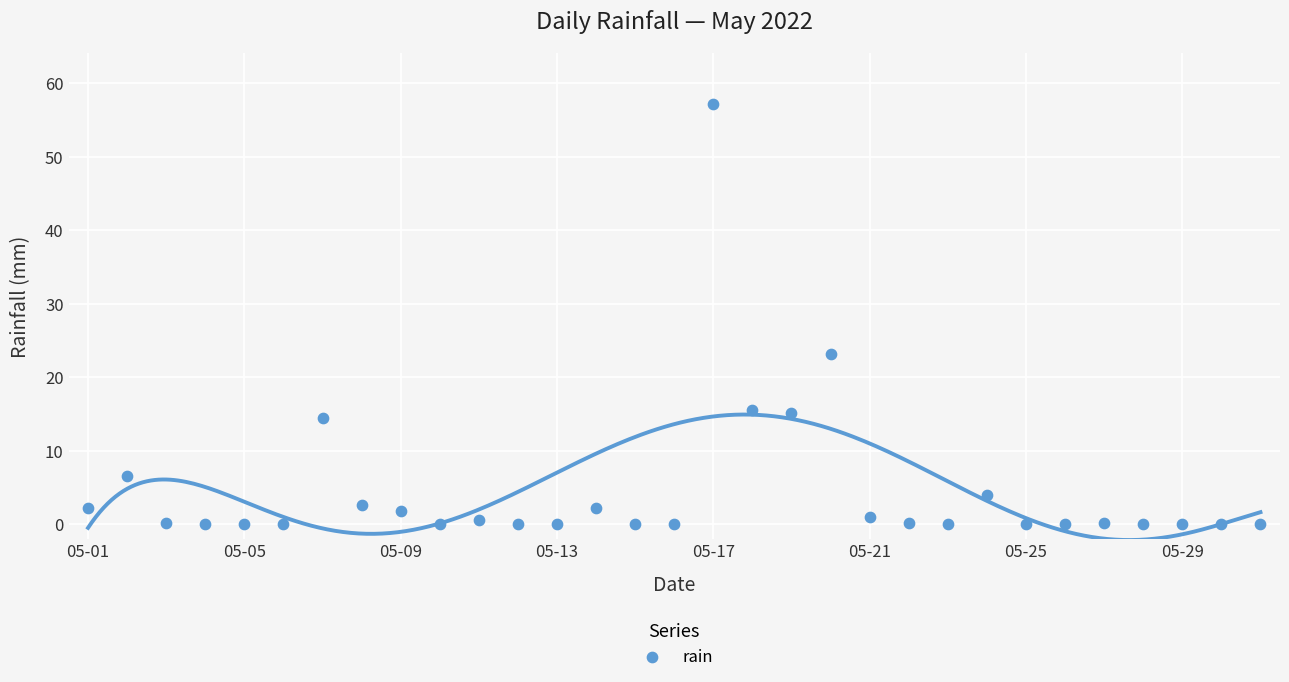

What is the range of Y values (max minus min)?

57.2